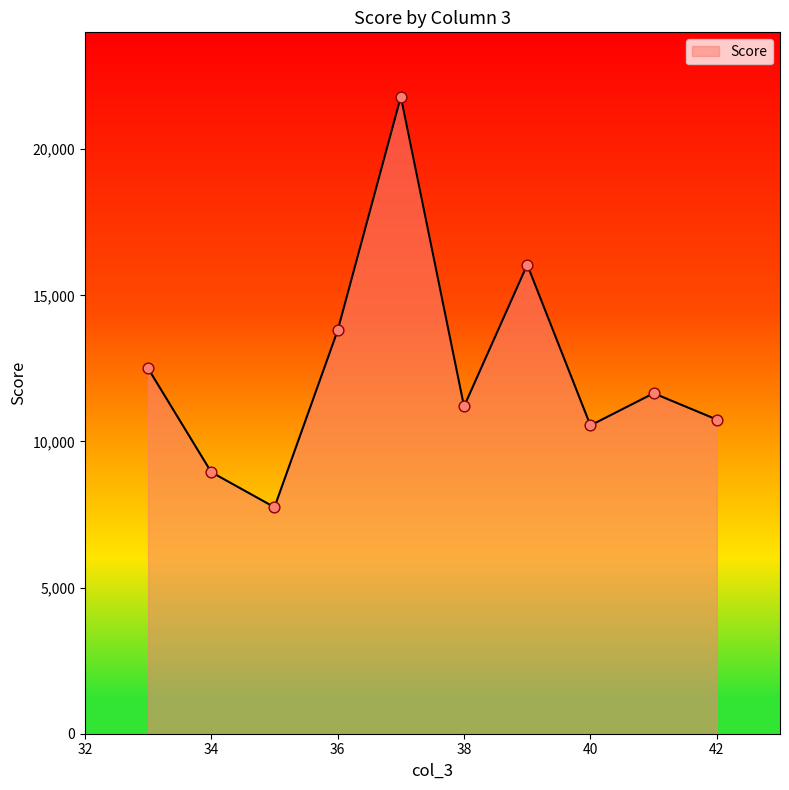

What is the smallest value displayed?

7750